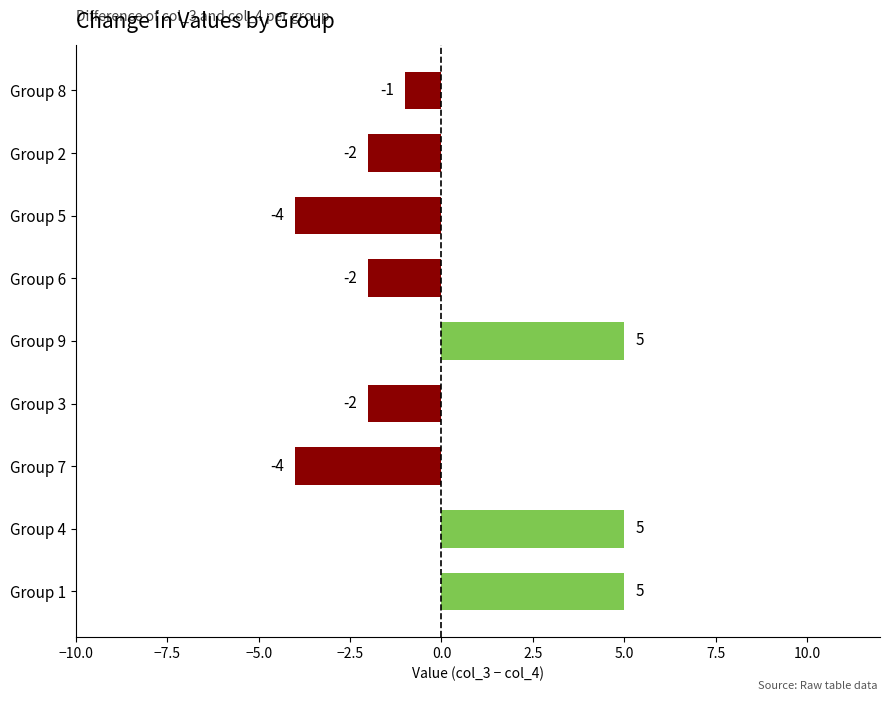

The chart shows a value of 7 at Group 1. True or false?

False